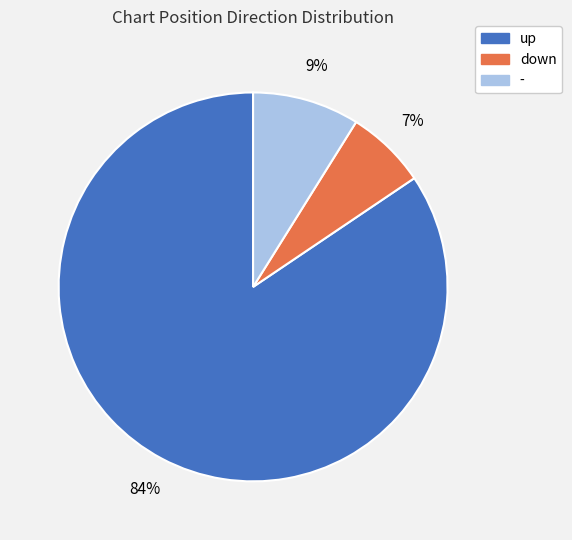

Count the number of slices in the pie.

3